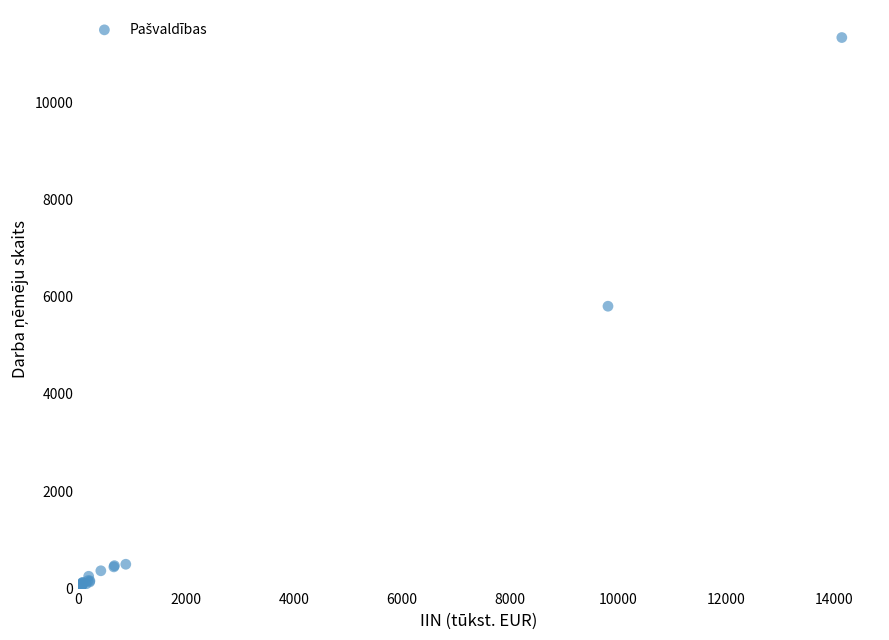

What Y value in the scatter plot is closest to 5665?

5803